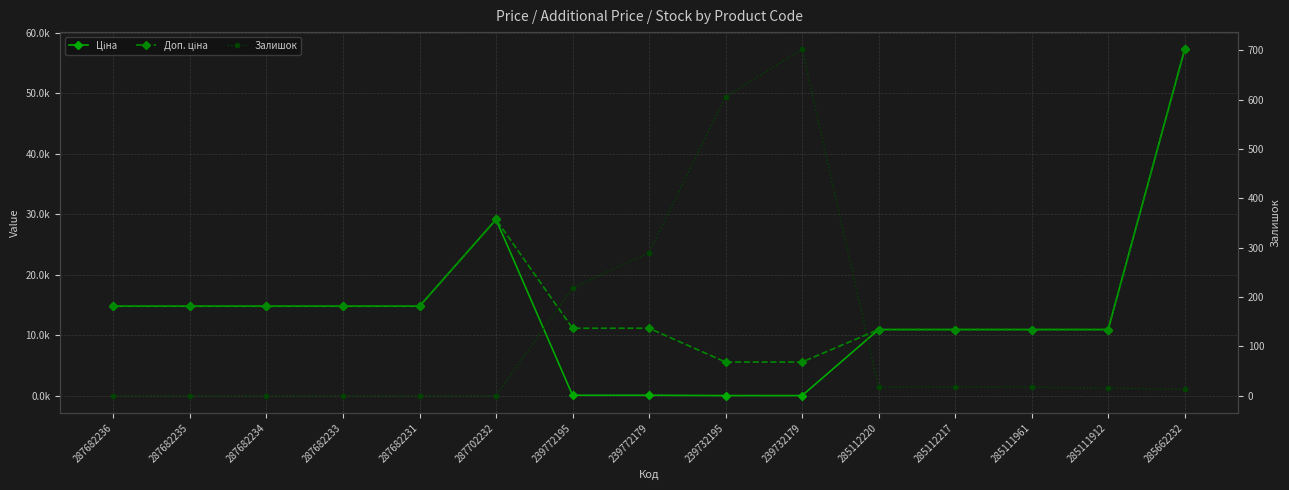

Rank the categories by Ціна value from lowest to highest.

239732195, 239732179, 239772195, 239772179, 285112220, 285112217, 285111961, 285111912, 287682236, 287682235, 287682234, 287682233, 287682231, 287702232, 285662232